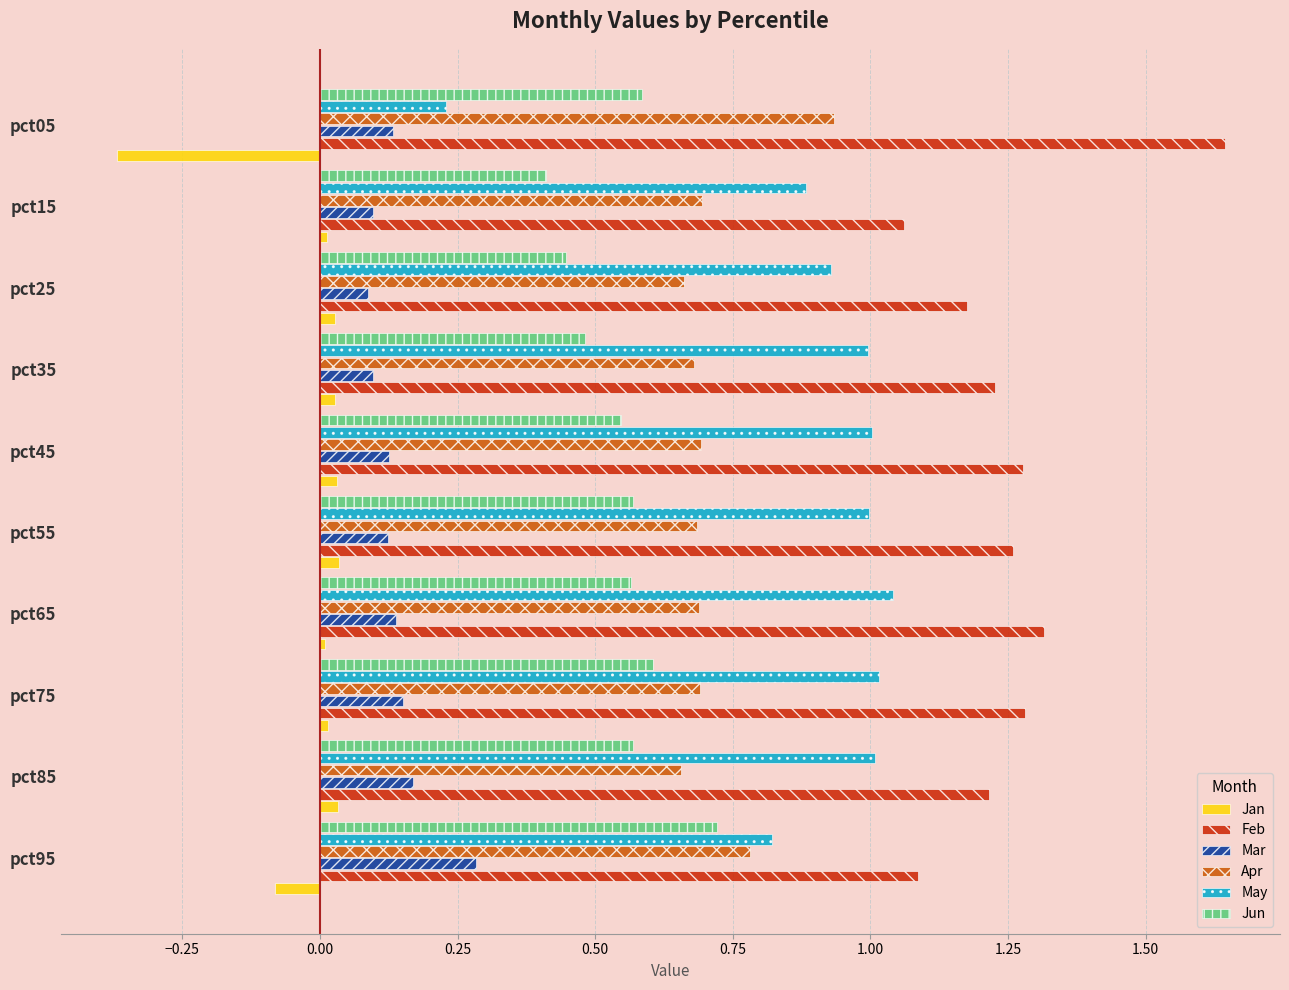

At pct65, list the series in order from smallest to largest.

Jan, Mar, Jun, Apr, May, Feb